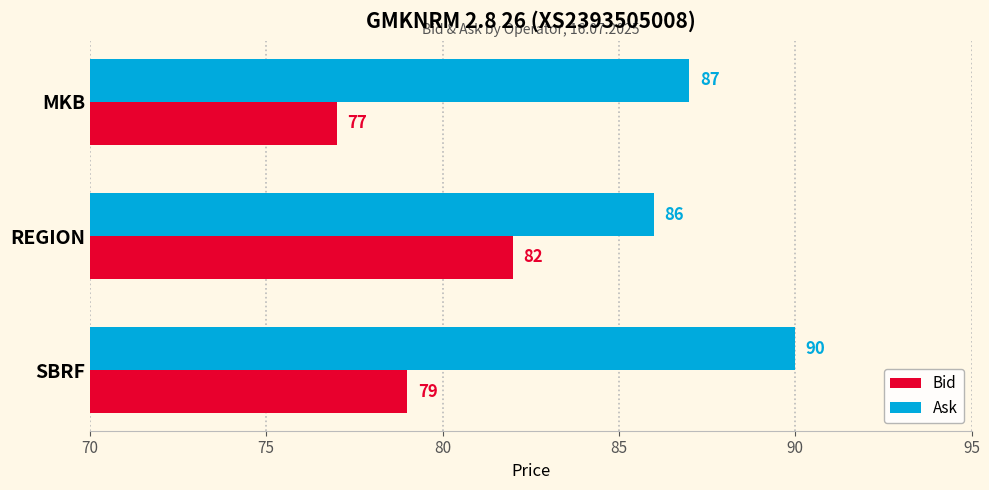

Which series has the largest range (max minus min)?

Bid